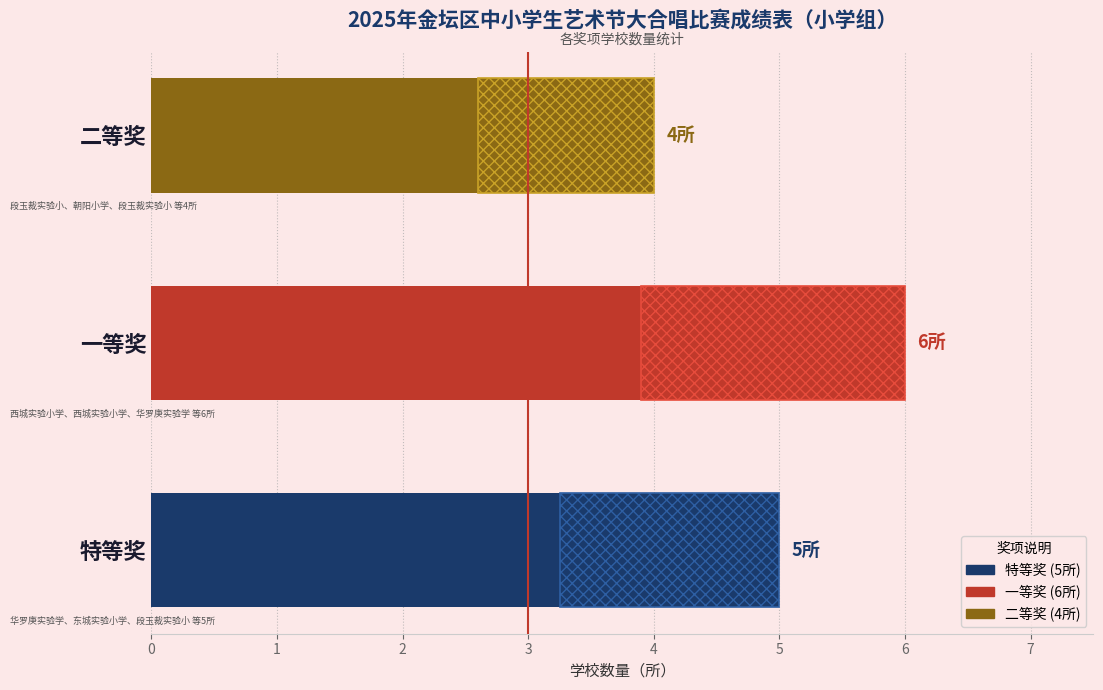

Reading left to right, transcribe all the data shown in this chart.

5	6	4